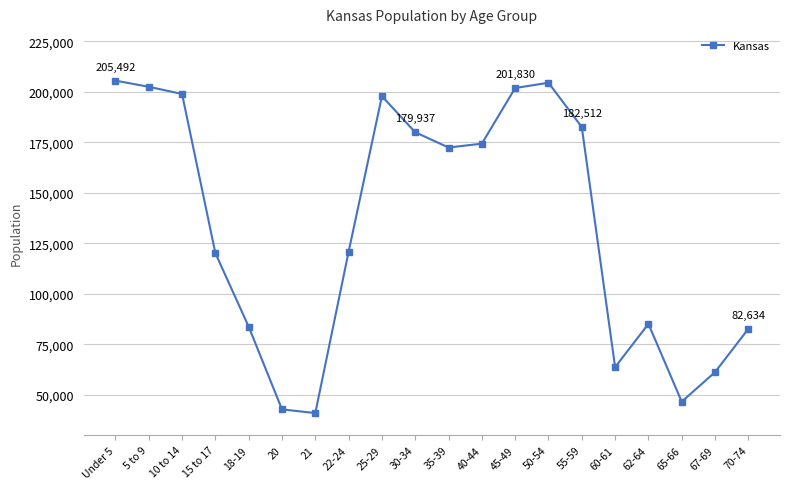

What is the label of the 1st point from the left?

Under 5